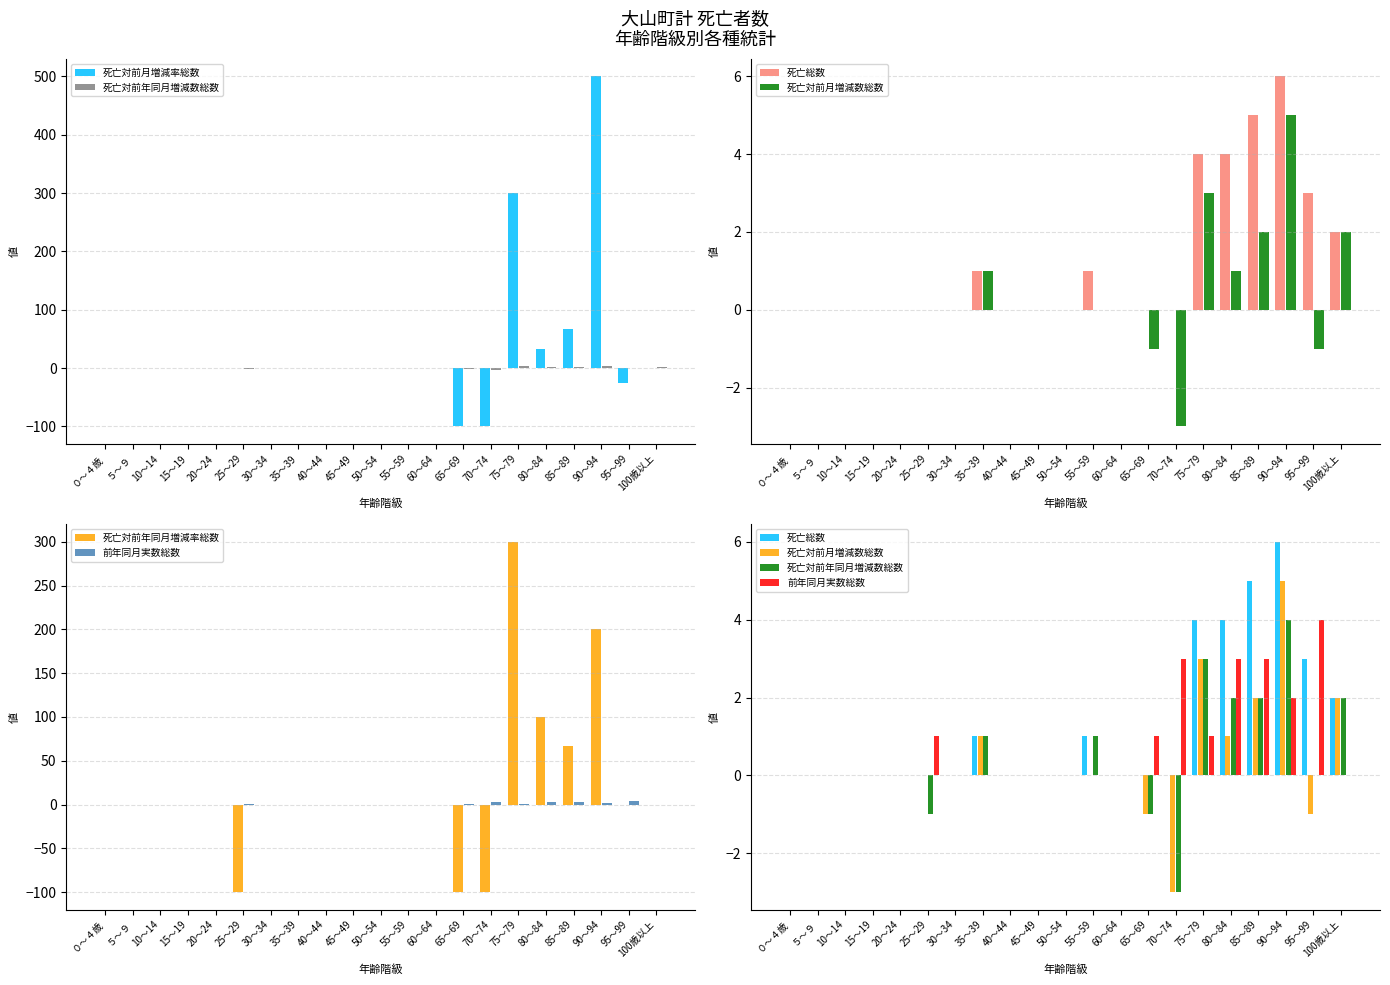

At 75～79, list the series in order from largest to smallest.

死亡対前月増減率総数, 死亡対前年同月増減率総数, 死亡総数, 死亡対前年同月増減数総数, 死亡対前月増減数総数, 前年同月実数総数